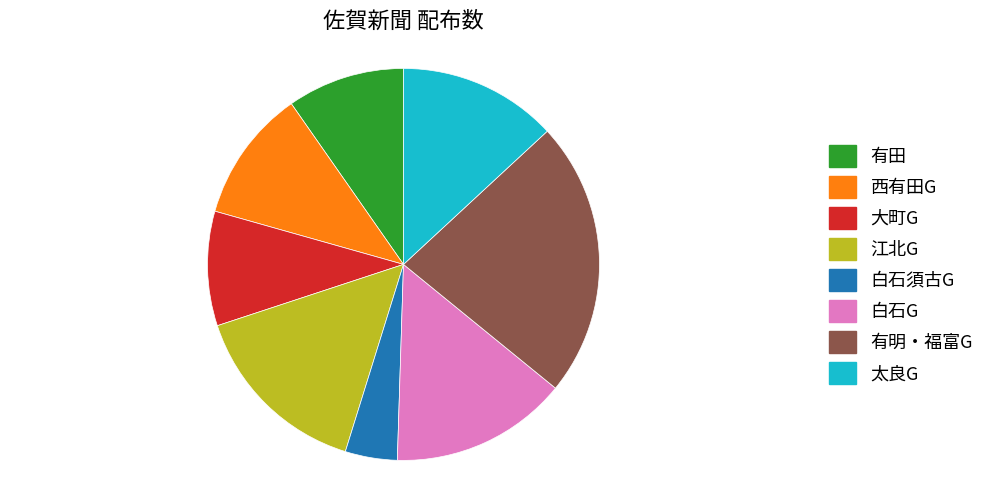

What is the smallest slice in the pie chart?

白石須古G